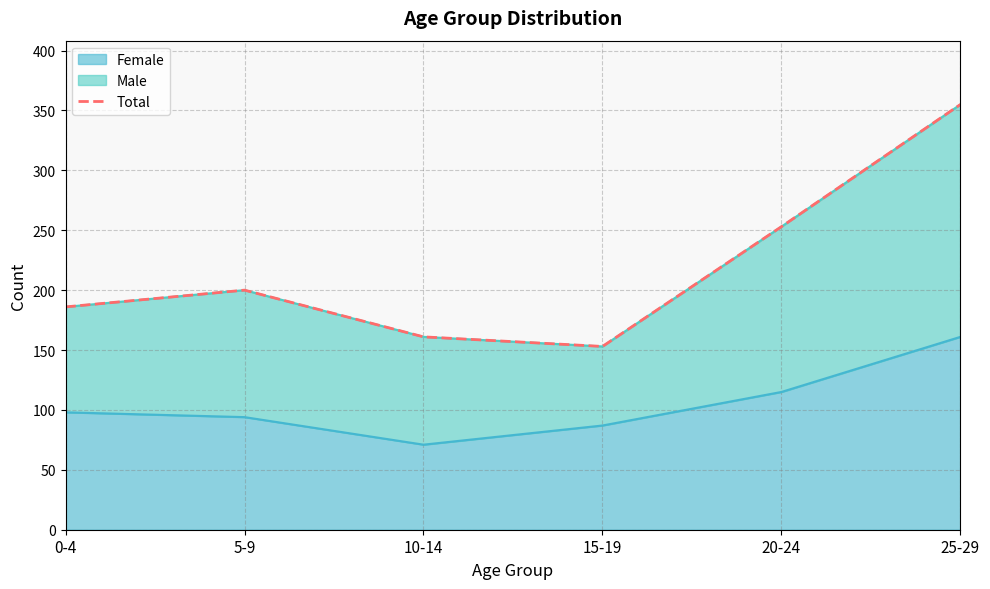

Is it true that the value at 10-14 is 161?

True